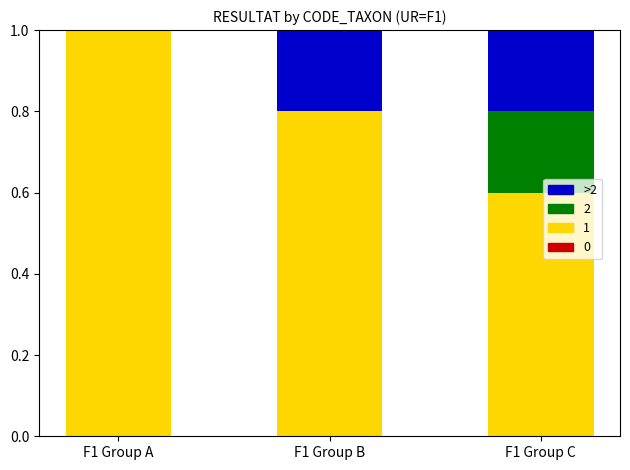

At which label does 1 reach its peak?

F1 Group A